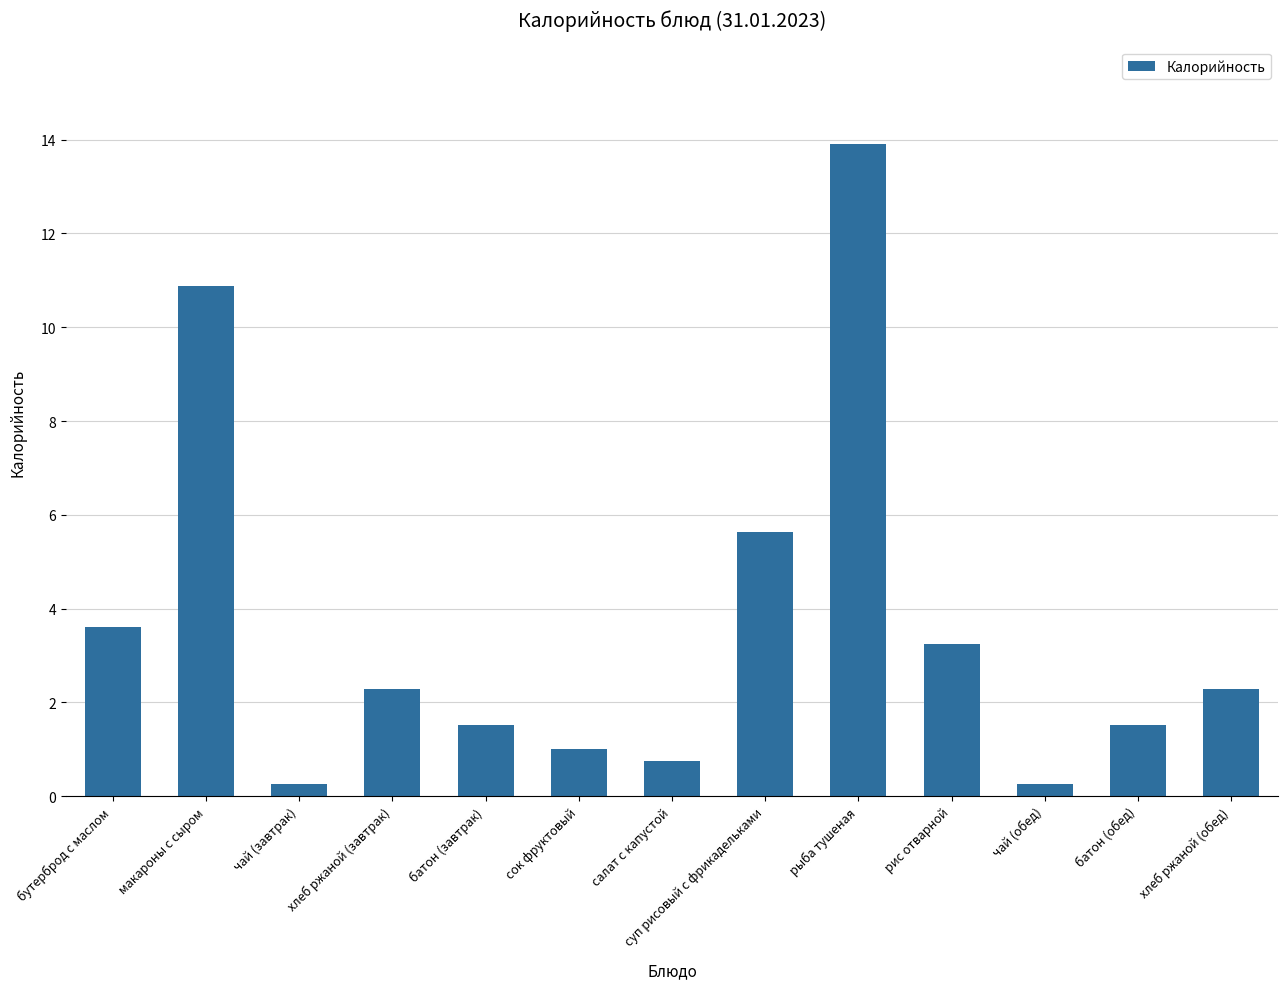

What is the greatest value displayed?

13.9